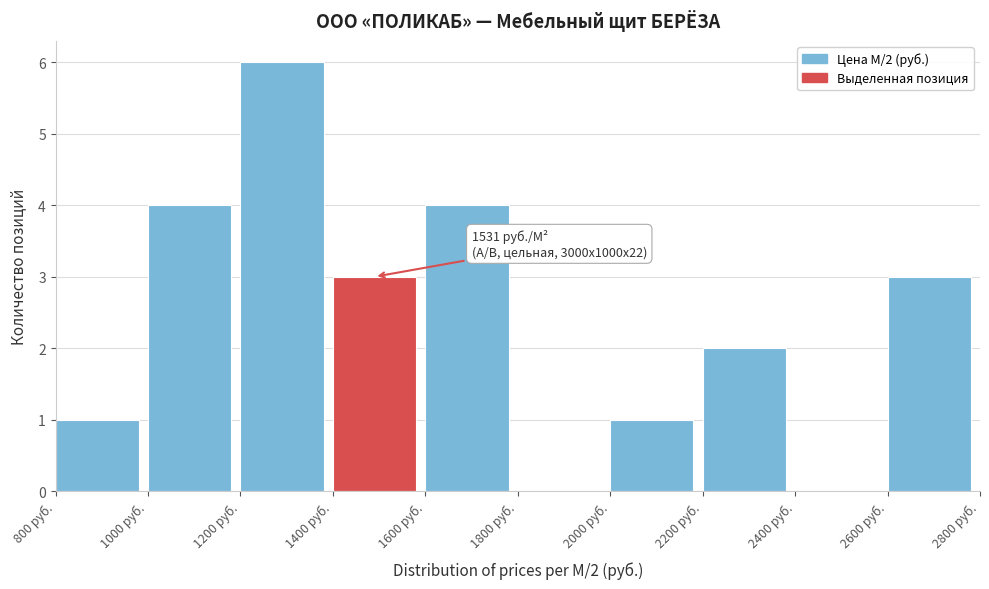

Over which range of the x-axis is the bar tallest?

1200 to 1400